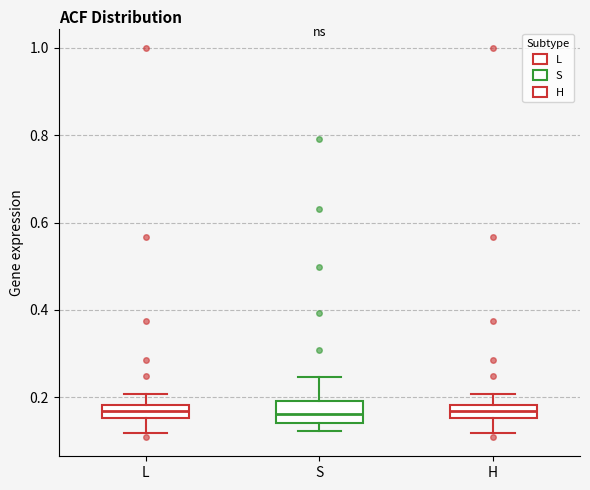

Comparing the boxes themselves (not the whiskers), which one is the tallest?

S